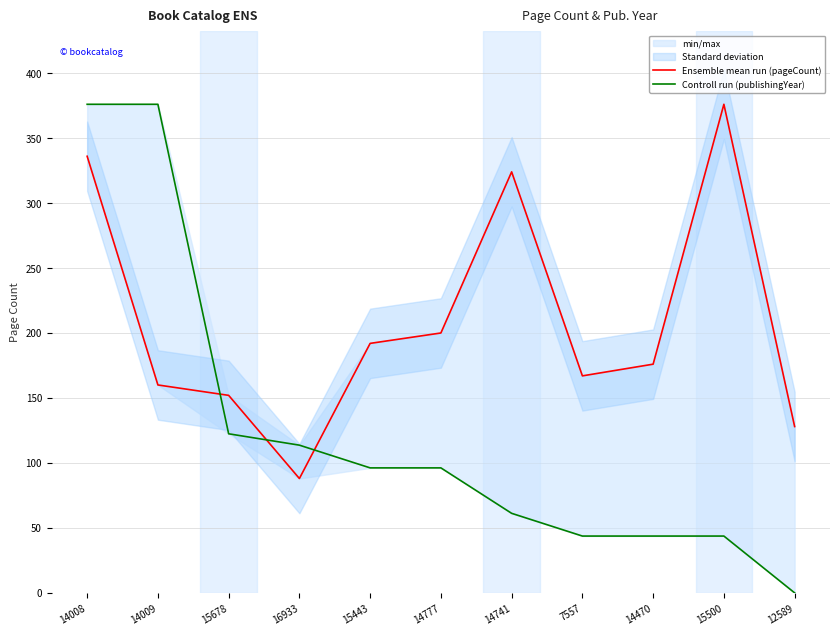

How many values in Controll run (publishingYear) are above zero?

10